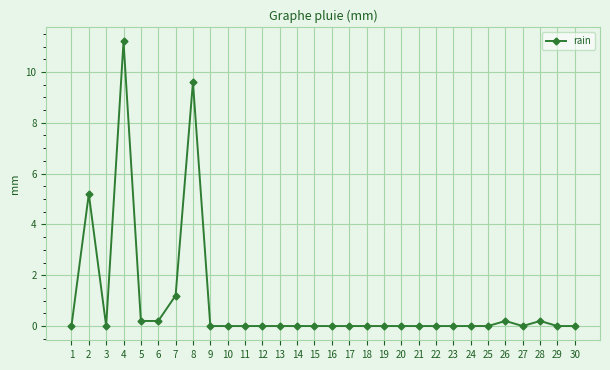

True or false: the data shows 1.2 at 7.

True